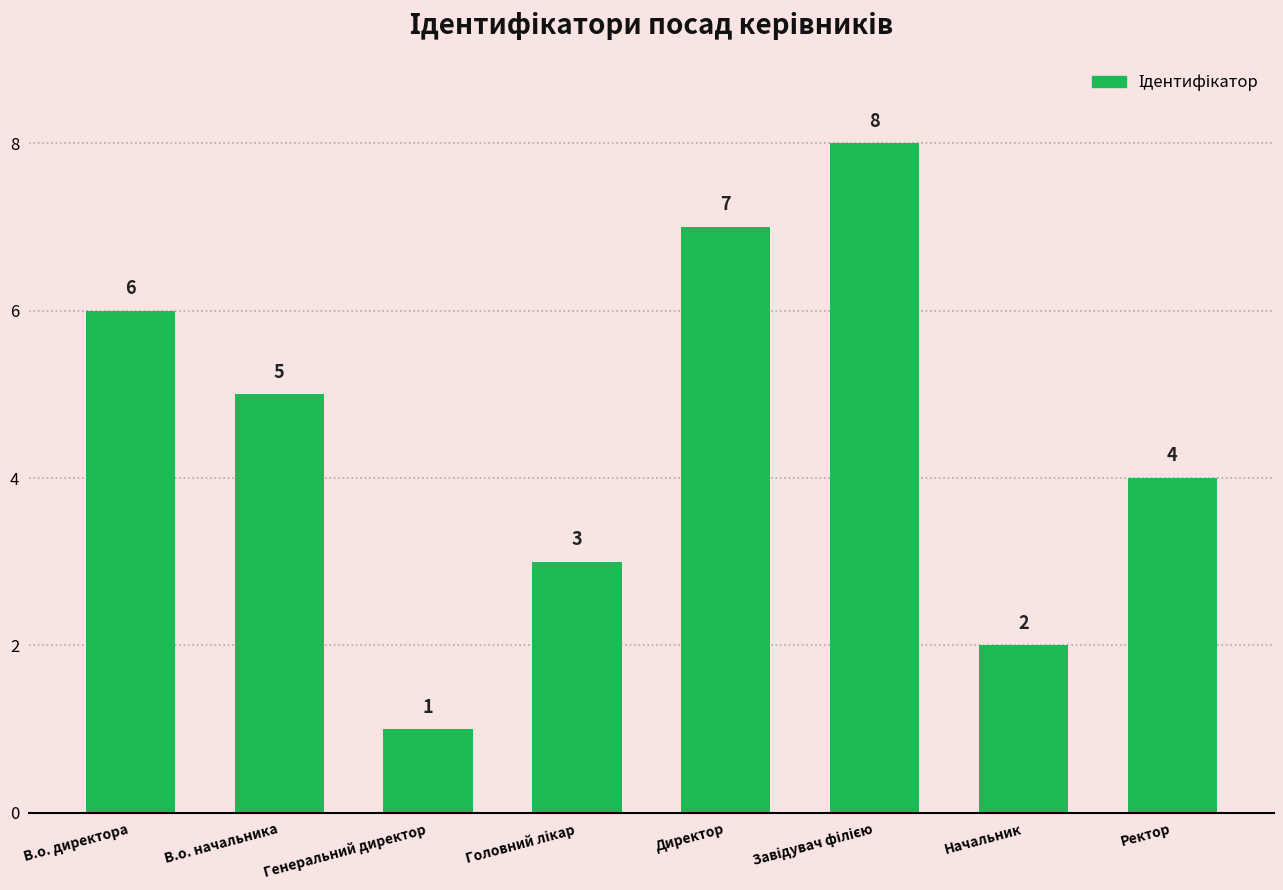

The chart shows a value of 2 at В.о. начальника. True or false?

False